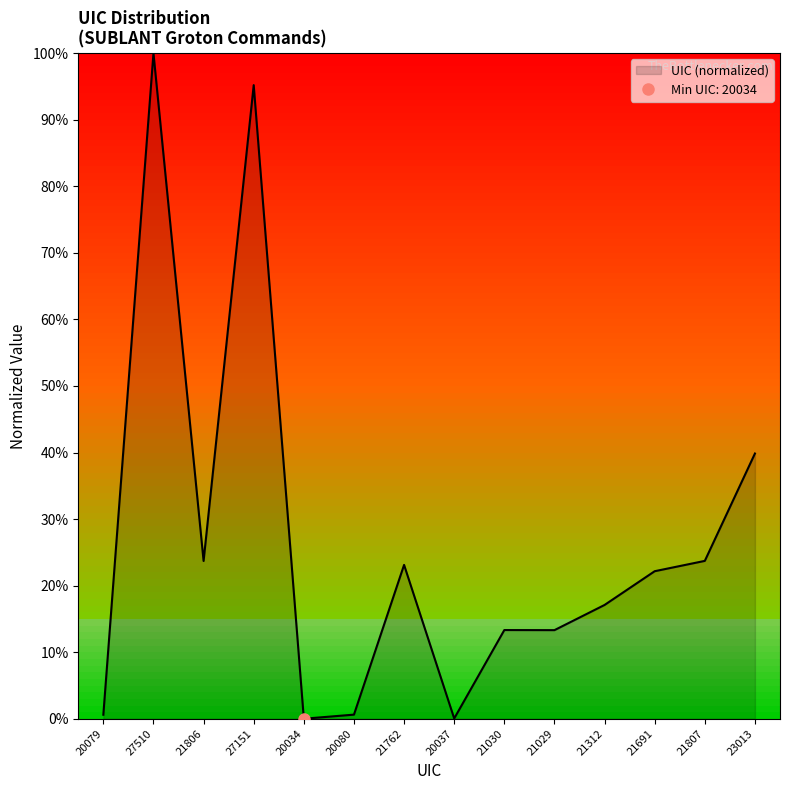

At which label is UIC (normalized) closest to 50?

23013